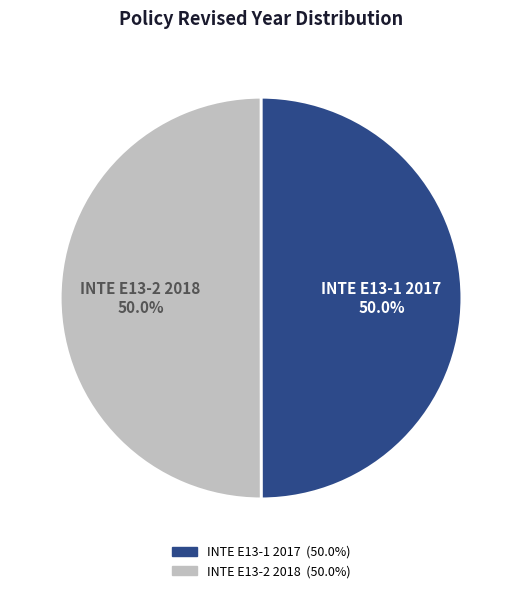

Approximately how many times larger is the value at INTE E13-2 2018 compared to INTE E13-1 2017?

1.0